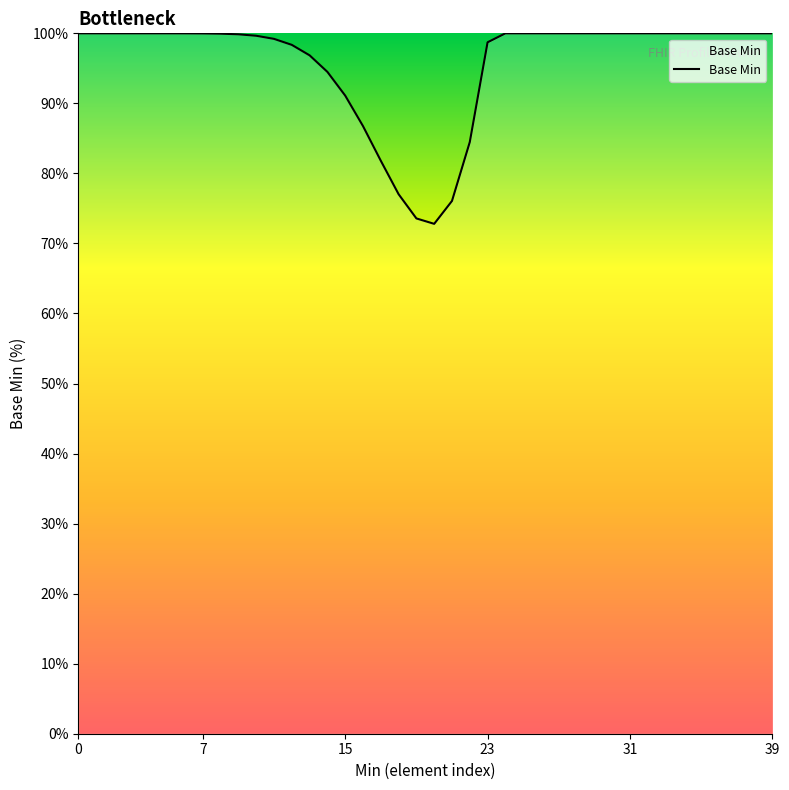

What is the maximum value shown in the chart?

100.0